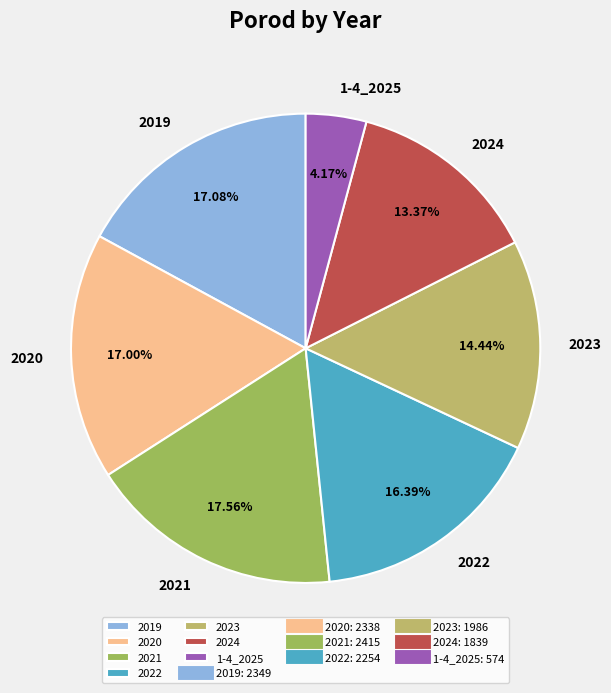

What portion of the pie excludes 2023?

85.6%